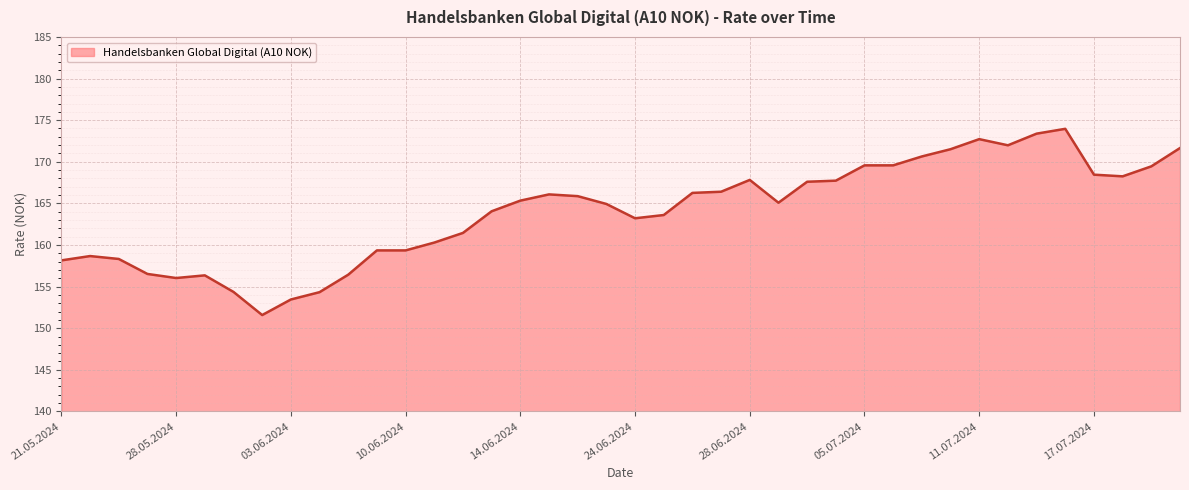

What is the smallest value displayed?

151.6